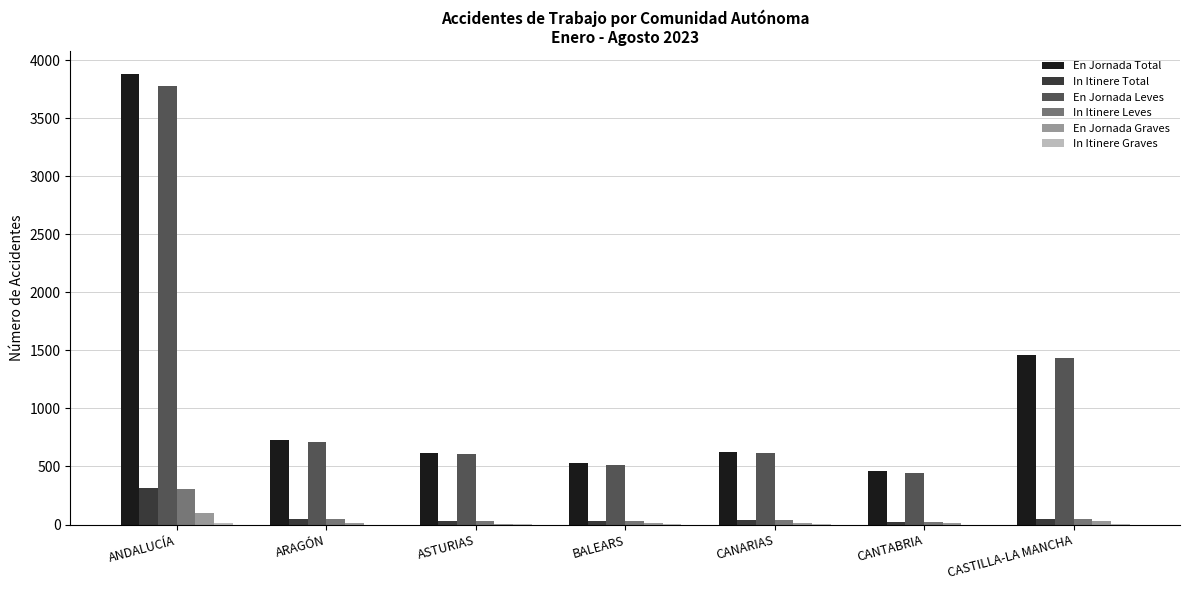

Is it true that En Jornada Total equals 2591 at CASTILLA-LA MANCHA?

False